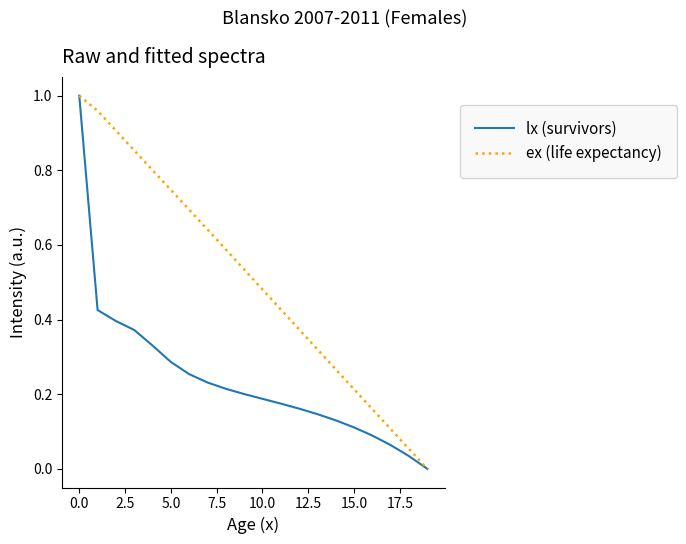

Which series has the largest total across all categories?

ex (life expectancy)